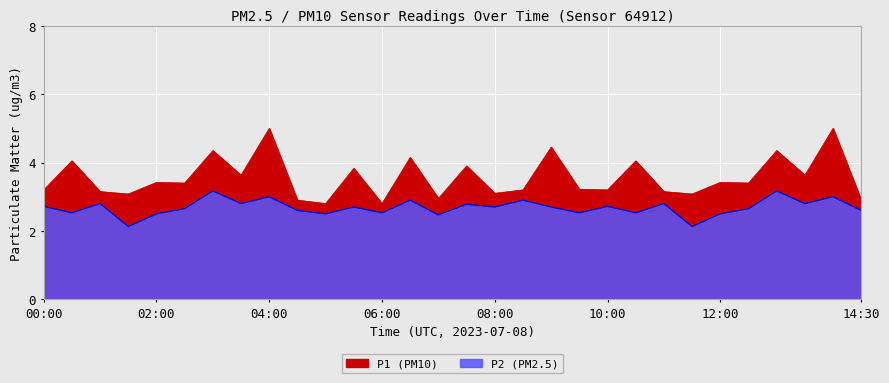

How many series are shown in this chart?

2